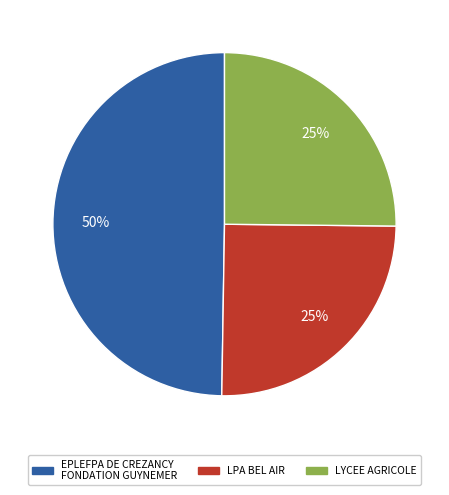

Is it true that EPLEFPA DE CREZANCY FONDATION GUYNEMER is 60% of the pie?

False